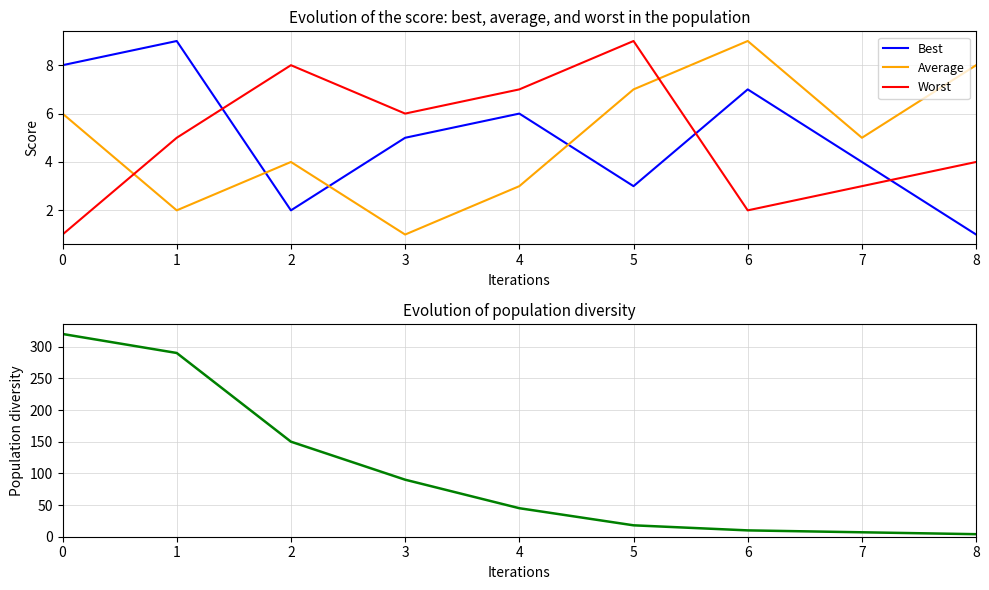

Where is the first local maximum for Best?

1